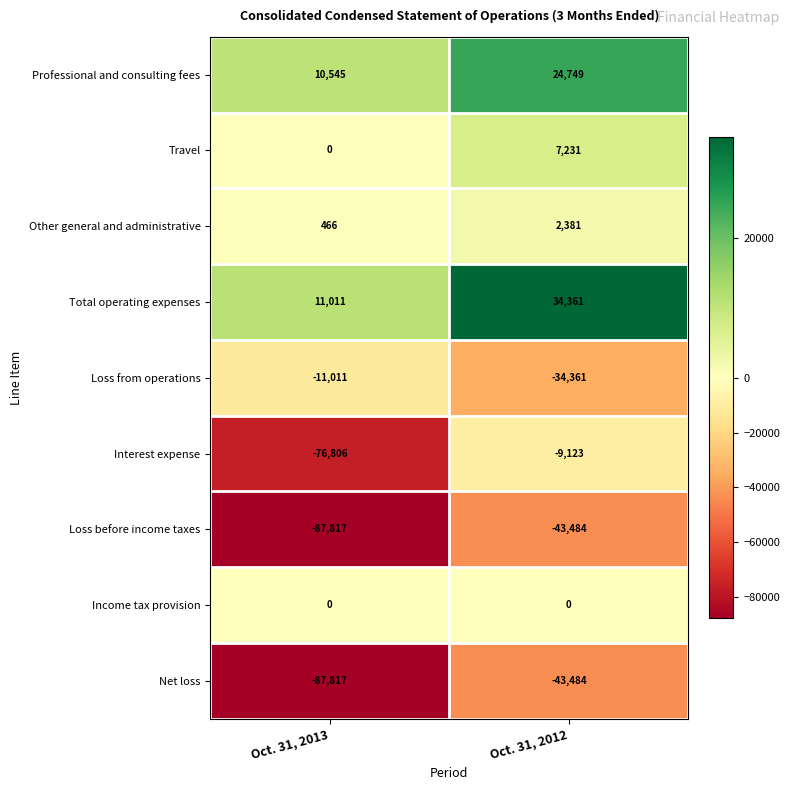

Between Oct. 31, 2013 and Oct. 31, 2012, which series saw the biggest shift?

Interest expense